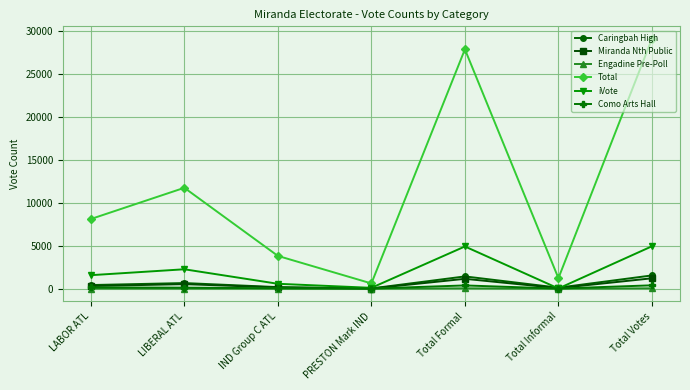

What is the total value across all series at Total Informal?

1439